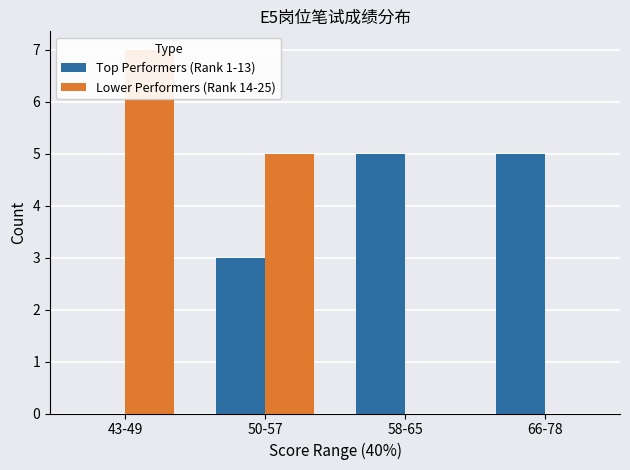

Where is Lower Performers (Rank 14-25) nearest to the value 3?

50-57